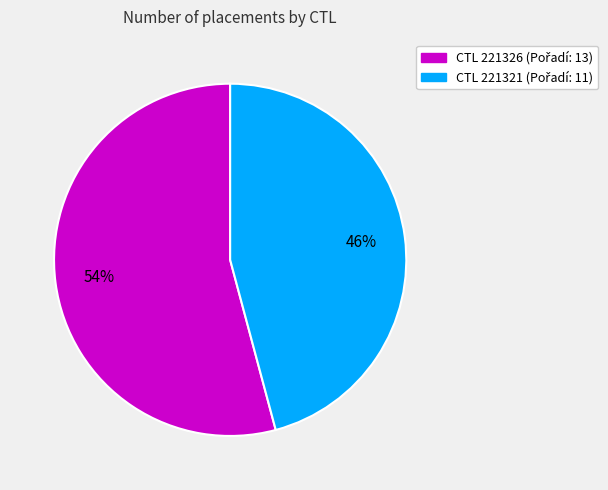

Does any single category account for the majority?

Yes